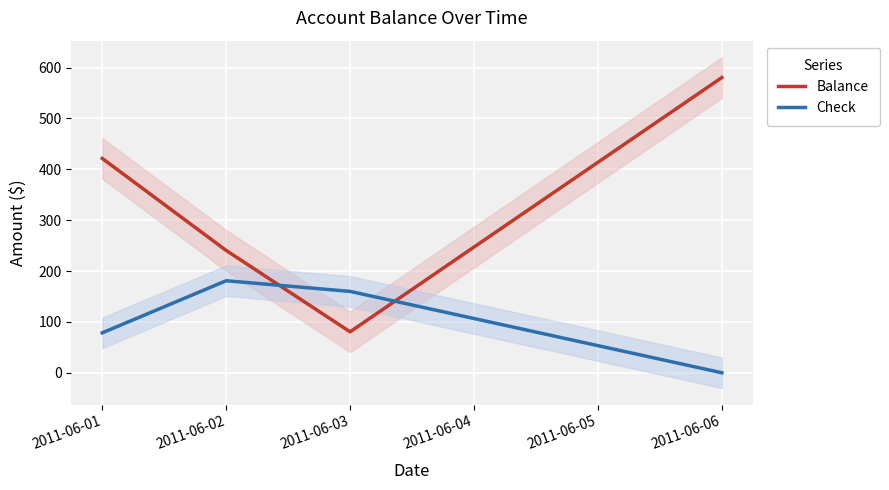

Which category has the lowest value in the Balance series?

2011-06-03